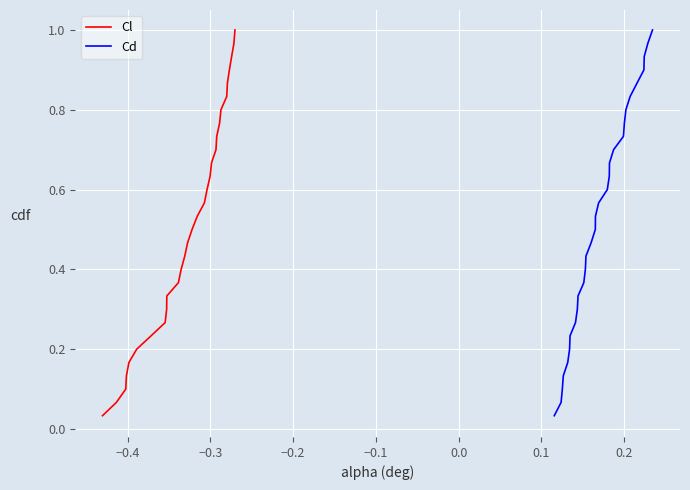

Count the number of categories in the chart.

30